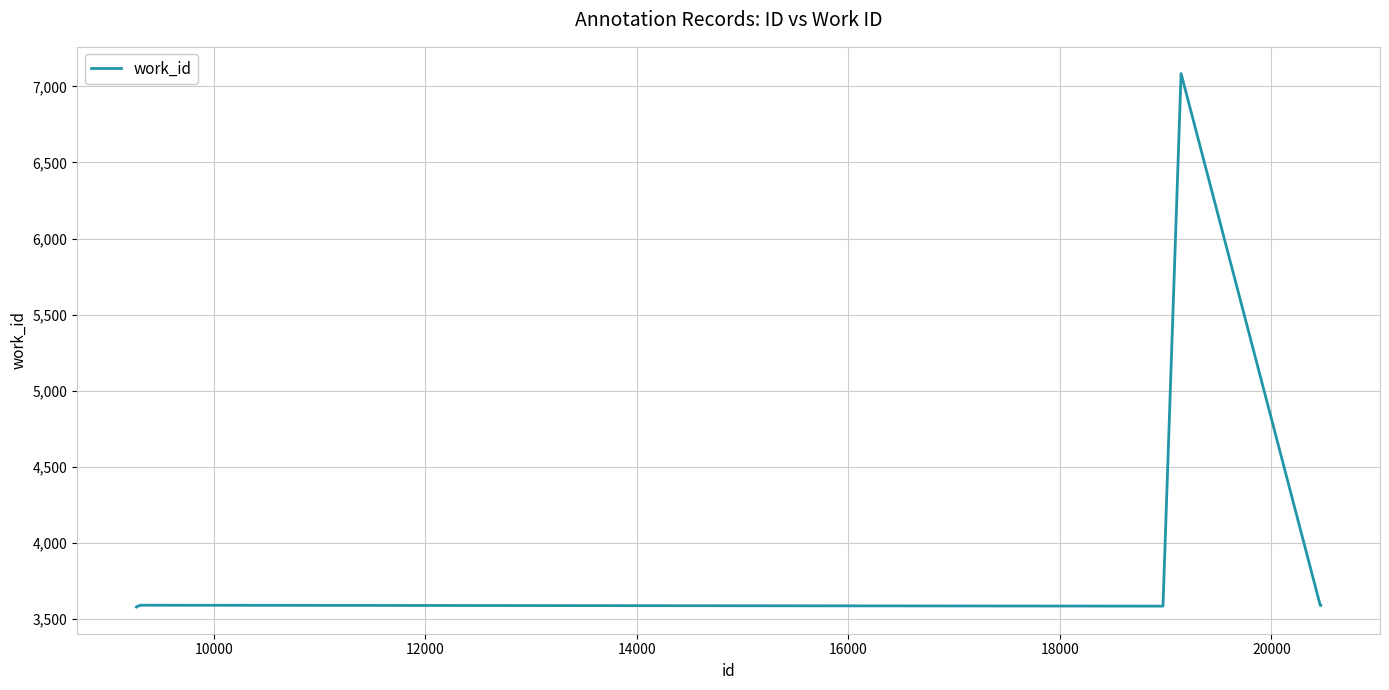

What is the greatest value displayed?

7084